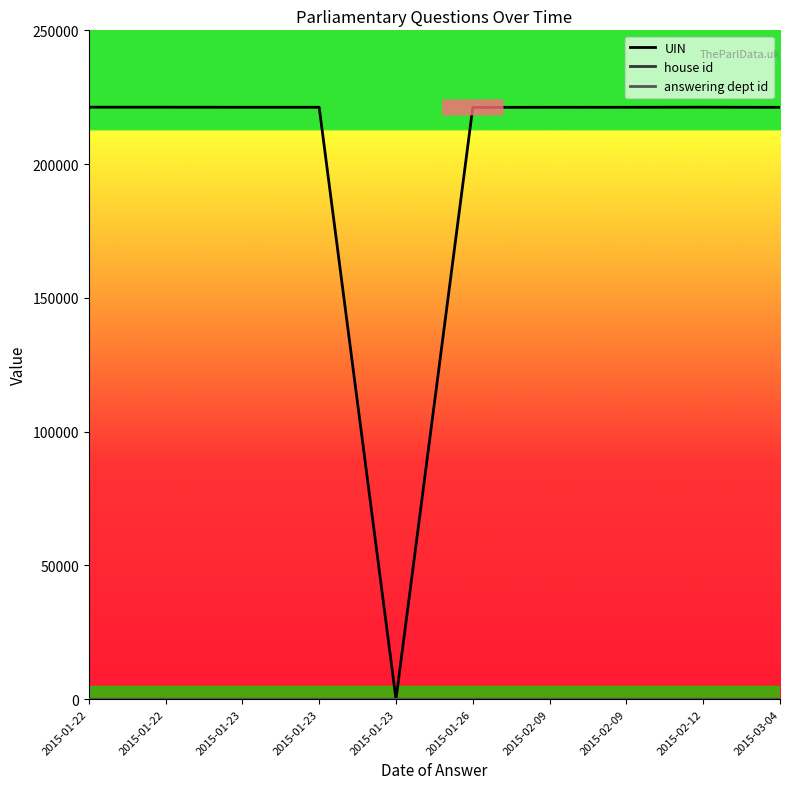

The house id series shows 1 at 2015-02-12. True or false?

True